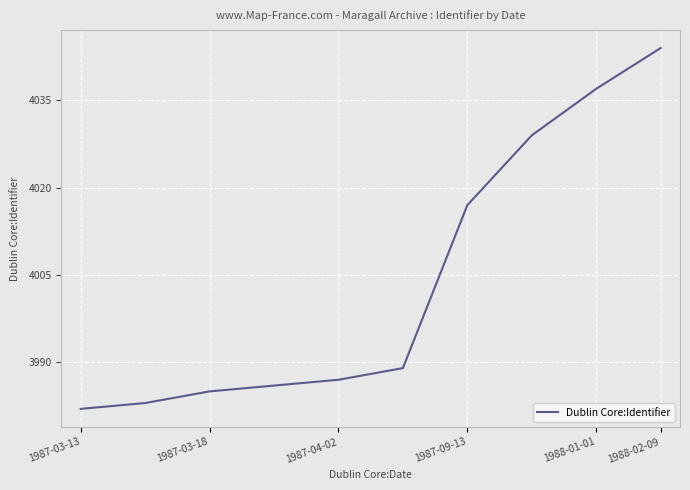

What is the greatest value displayed?

4044